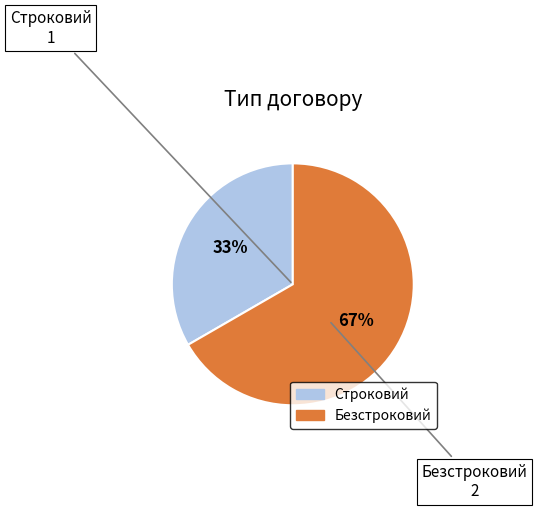

To the nearest percent, what is the combined percentage of Строковий and Безстроковий?

100%